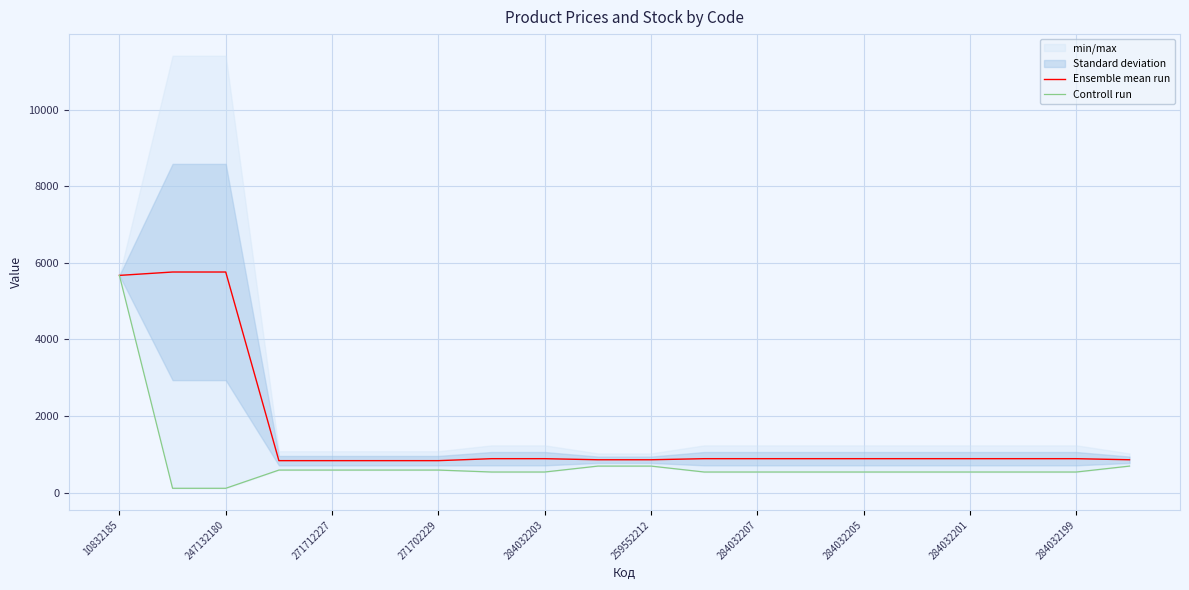

True or false: Ensemble mean run has a value of 5762.1 at 247132180.

True